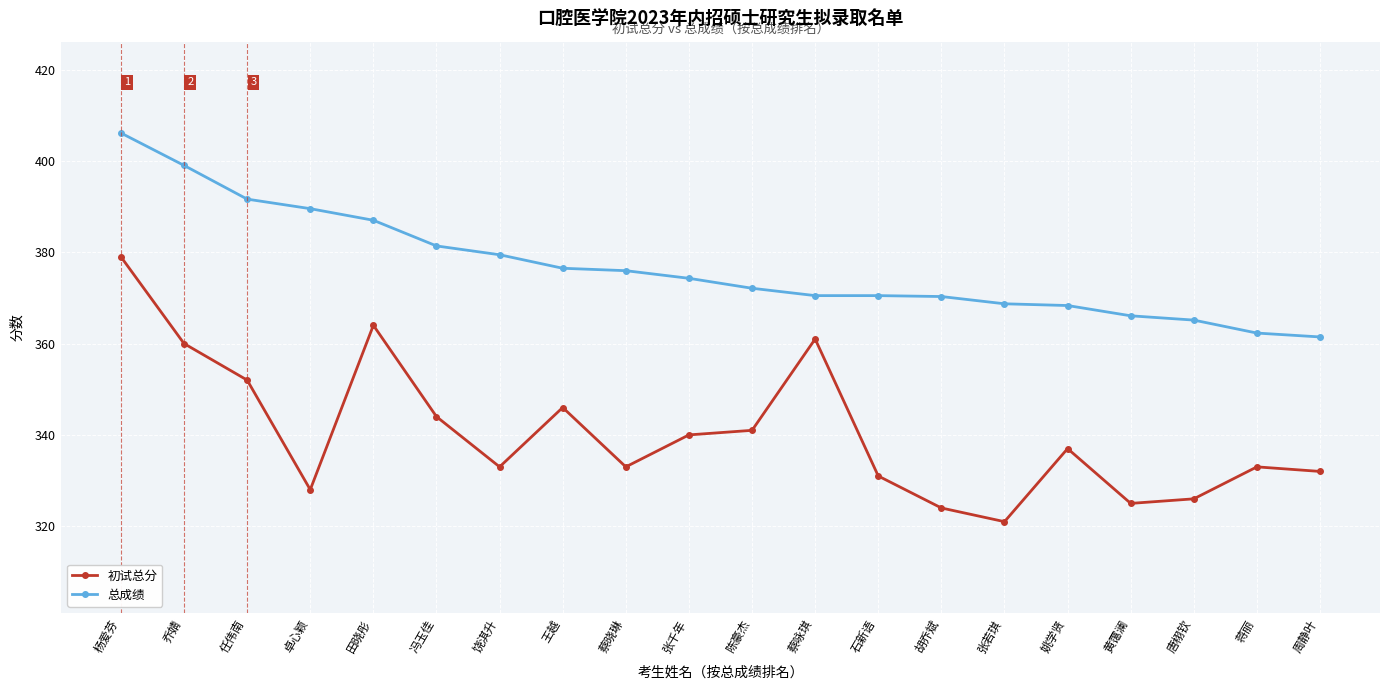

True or false: 总成绩 and 初试总分 cross at least once.

False